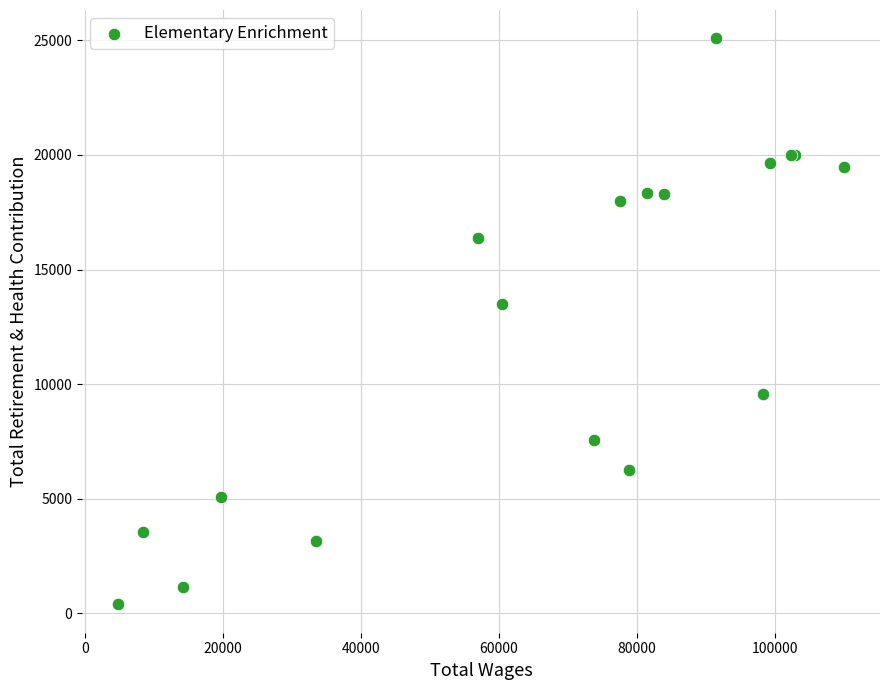

What Y value in the scatter plot is closest to 12740?

13518